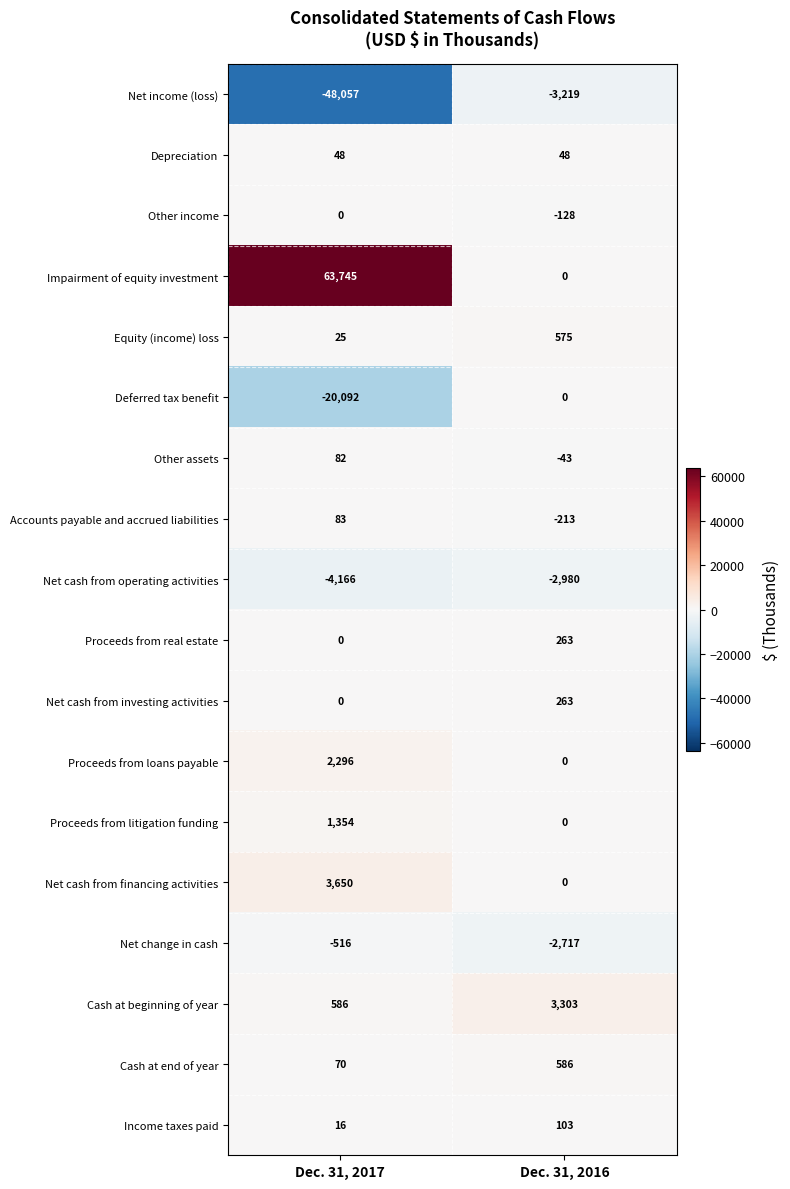

The Net income (loss) series shows -29265 at Dec. 31, 2017. True or false?

False